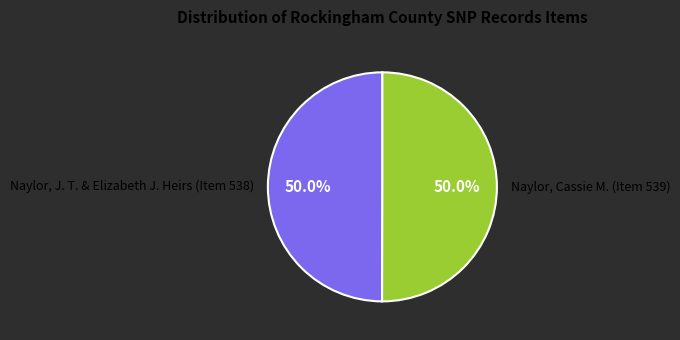

What percentage is NOT represented by Naylor, J. T. & Elizabeth J. Heirs (Item 538)?

50.0%